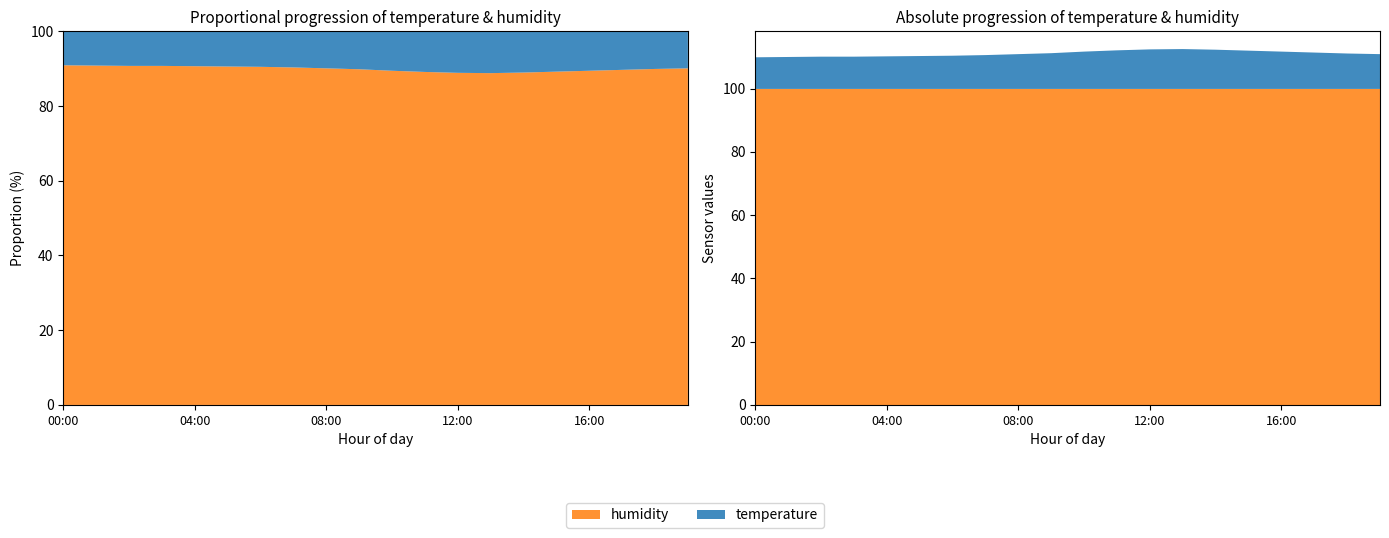

Reading left to right, extract all data points from this chart.

temperature: 00:00=10.0	01:00=10.1	02:00=10.2	03:00=10.2	04:00=10.3	05:00=10.4	06:00=10.5	07:00=10.7	08:00=11.0	09:00=11.3	10:00=11.8	11:00=12.2	12:00=12.5	13:00=12.6	14:00=12.4	15:00=12.1	16:00=11.8	17:00=11.5	18:00=11.2	19:00=11.0
humidity: 00:00=99.9	01:00=99.9	02:00=99.9	03:00=99.9	04:00=99.9	05:00=99.9	06:00=99.9	07:00=99.9	08:00=99.9	09:00=99.9	10:00=99.9	11:00=99.9	12:00=99.9	13:00=99.9	14:00=99.9	15:00=99.9	16:00=99.9	17:00=99.9	18:00=99.9	19:00=99.9